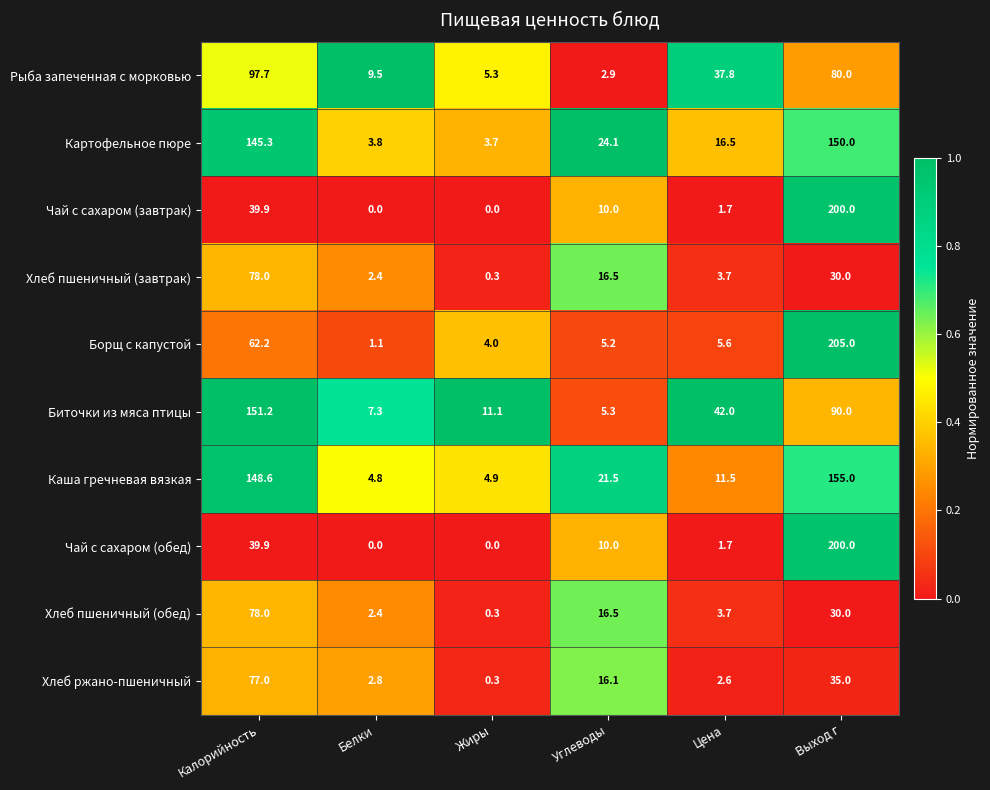

At which category is the sum across all series the highest?

Выход г